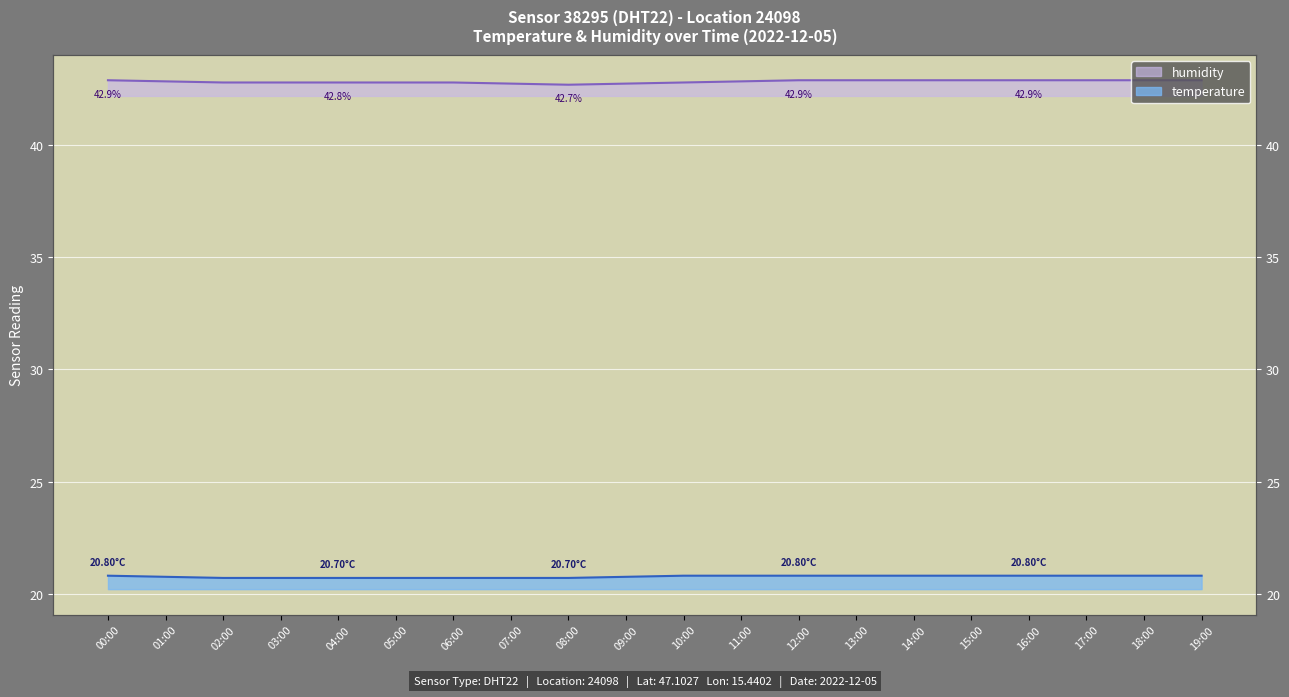

Is the value of humidity at 01:00 greater than the value of temperature at 09:00?

Yes